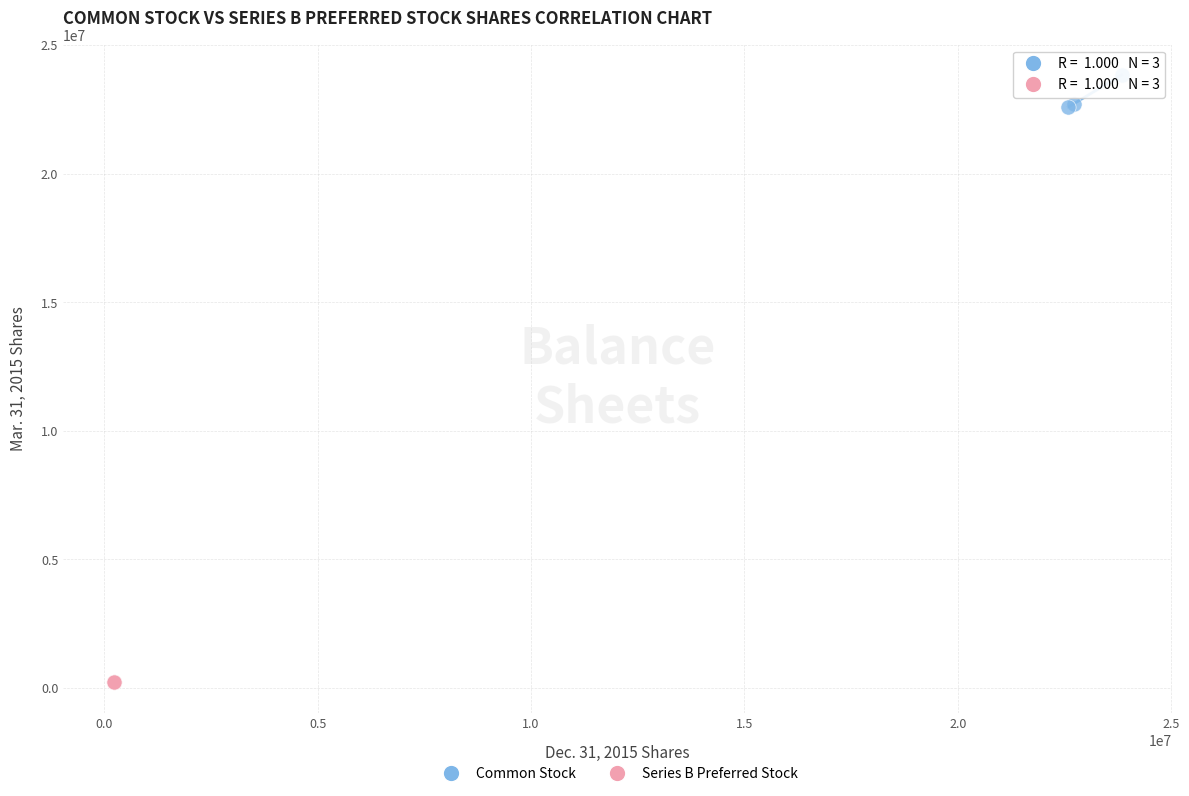

Which series contains the highest Y value?

Common Stock